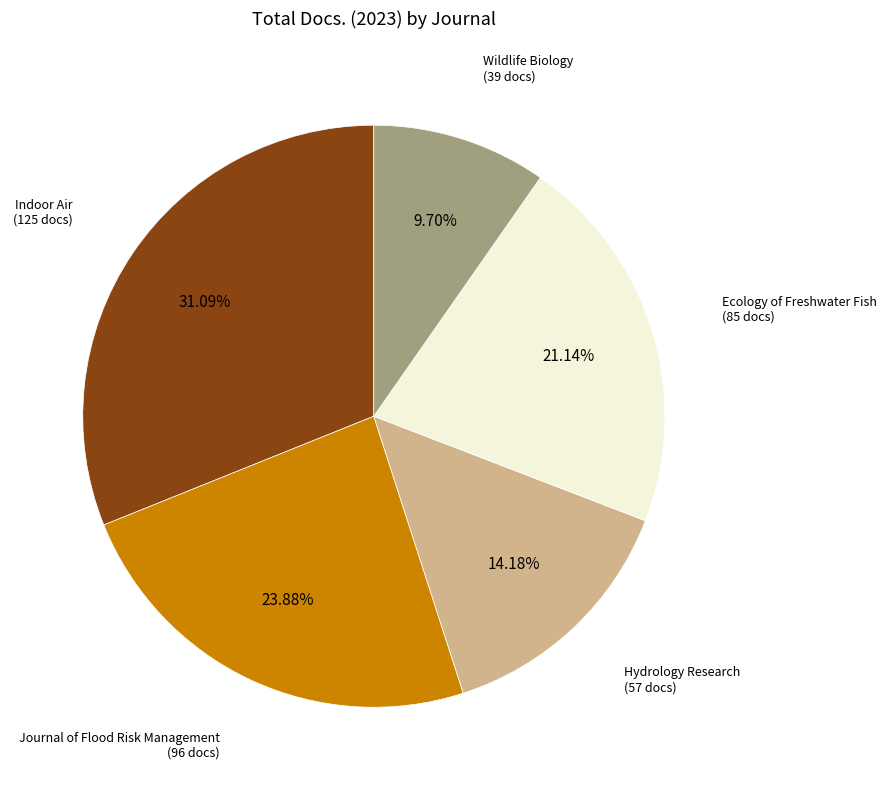

To the nearest percent, what is the average slice percentage?

20%